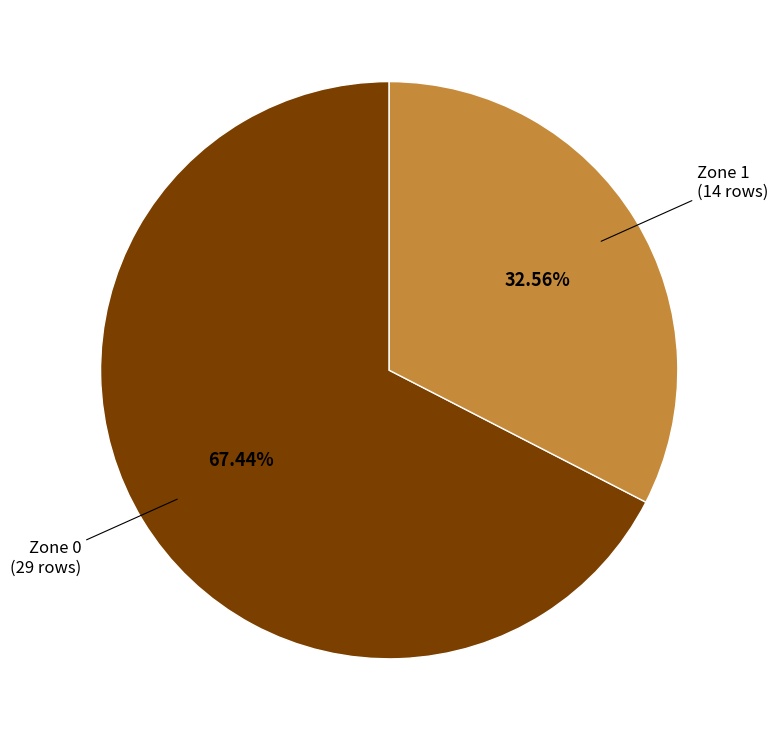

Do Zone 0 and Zone 1 together represent more than half of the pie?

Yes